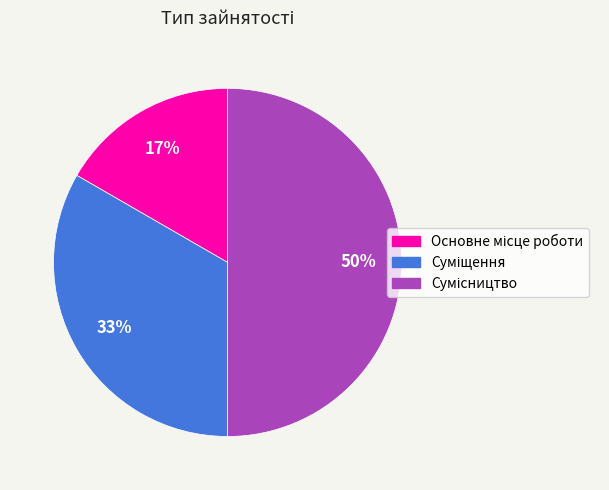

To the nearest percent, what is the average slice percentage?

33%